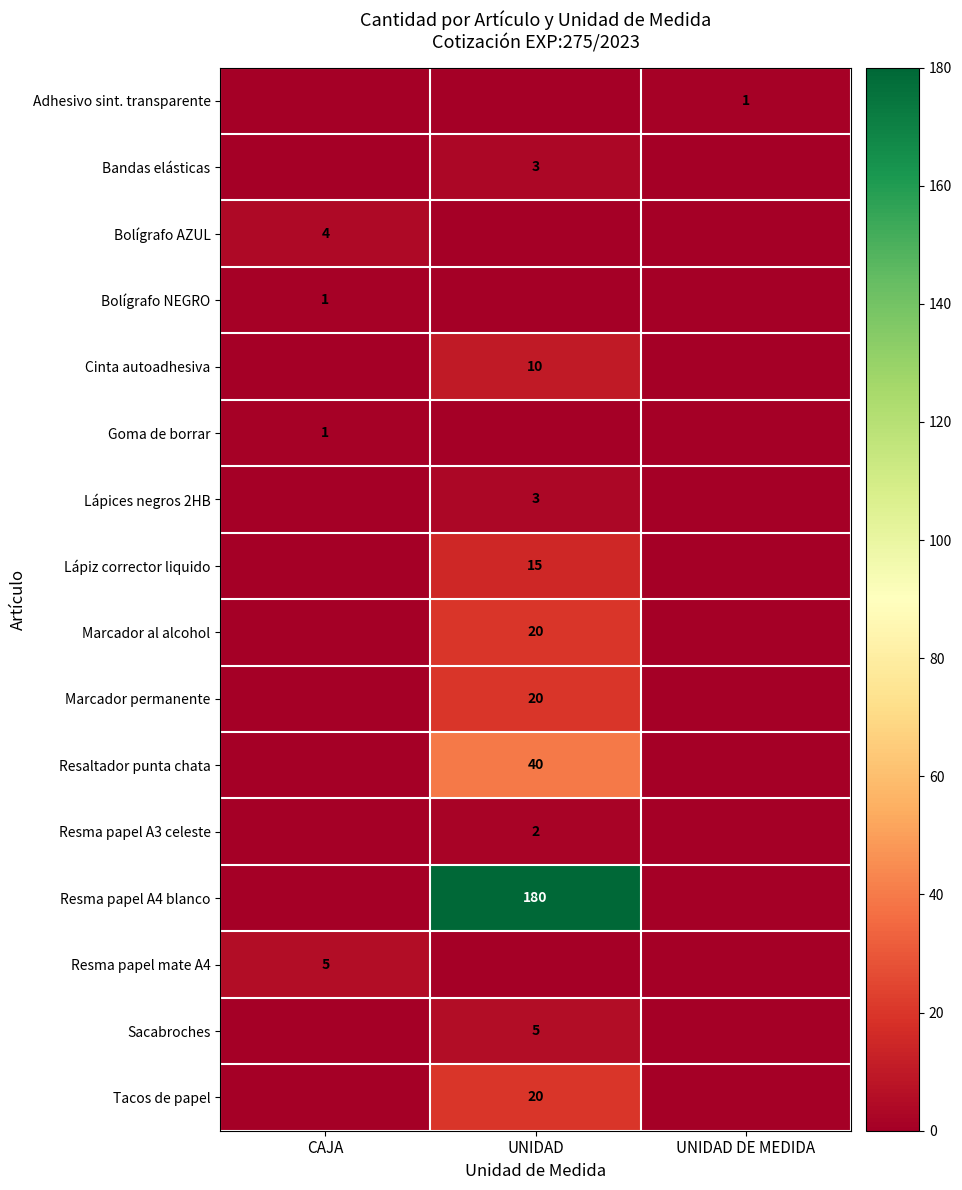

Is it true that Resma papel mate A4 equals 5 at CAJA?

True